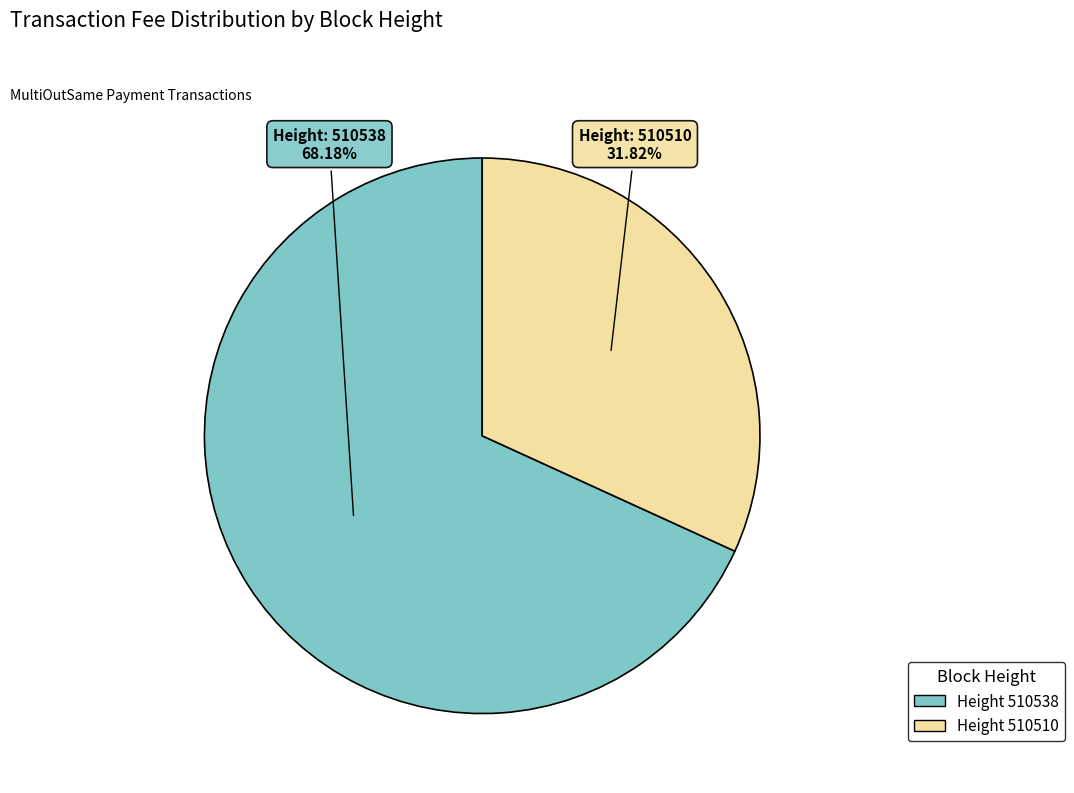

How many segments does this pie chart have?

2